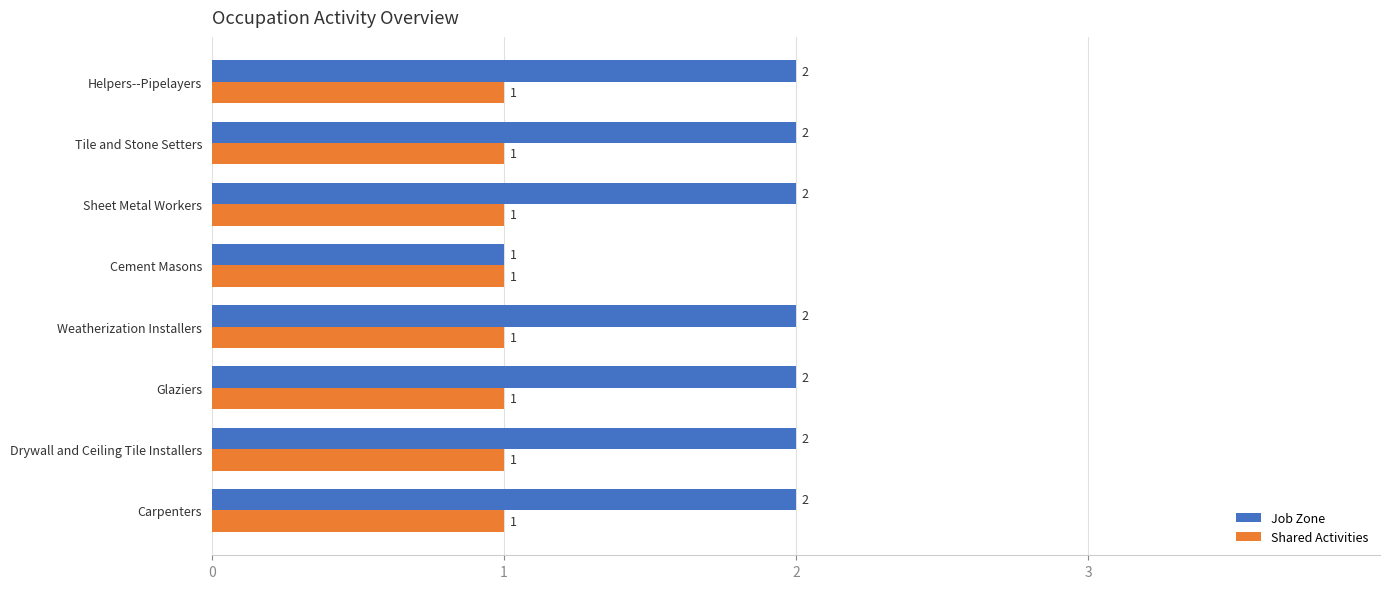

The Shared Activities series shows 2 at Carpenters. True or false?

False